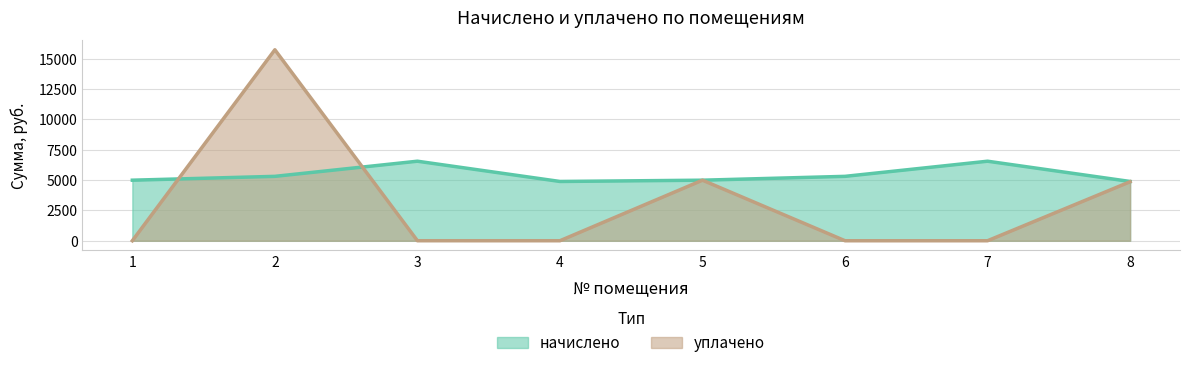

Is the value of начислено at 5 greater than the value of уплачено at 5?

No